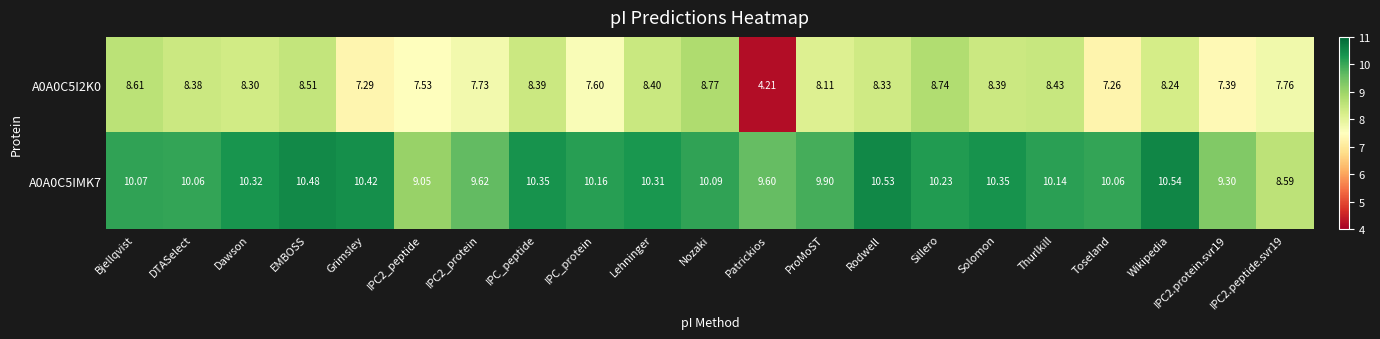

What is the difference between the highest and lowest values at Nozaki?

1.3